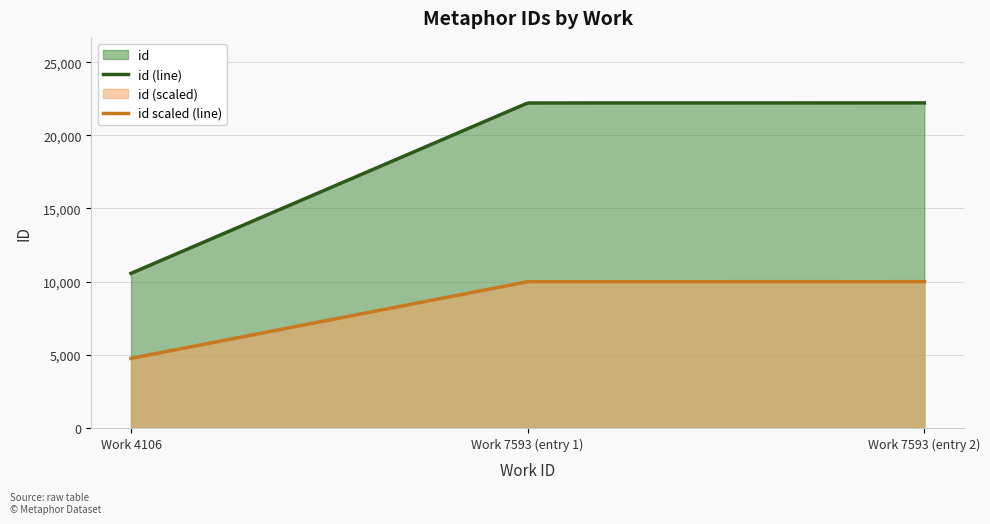

Where does the data first go above 22211?

7593